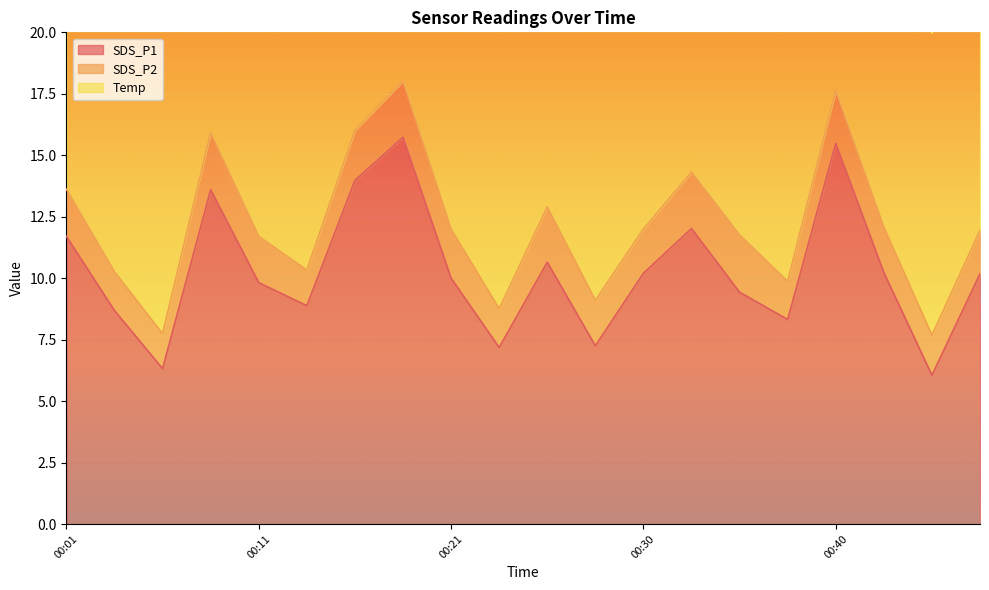

List the series in order of their peak value, highest first.

SDS_P1, Temp, SDS_P2